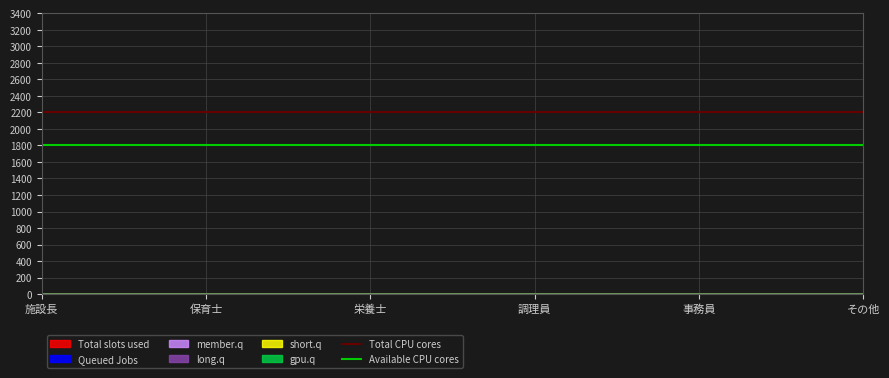

True or false: Total CPU cores has a value of 2932 at 施設長.

False